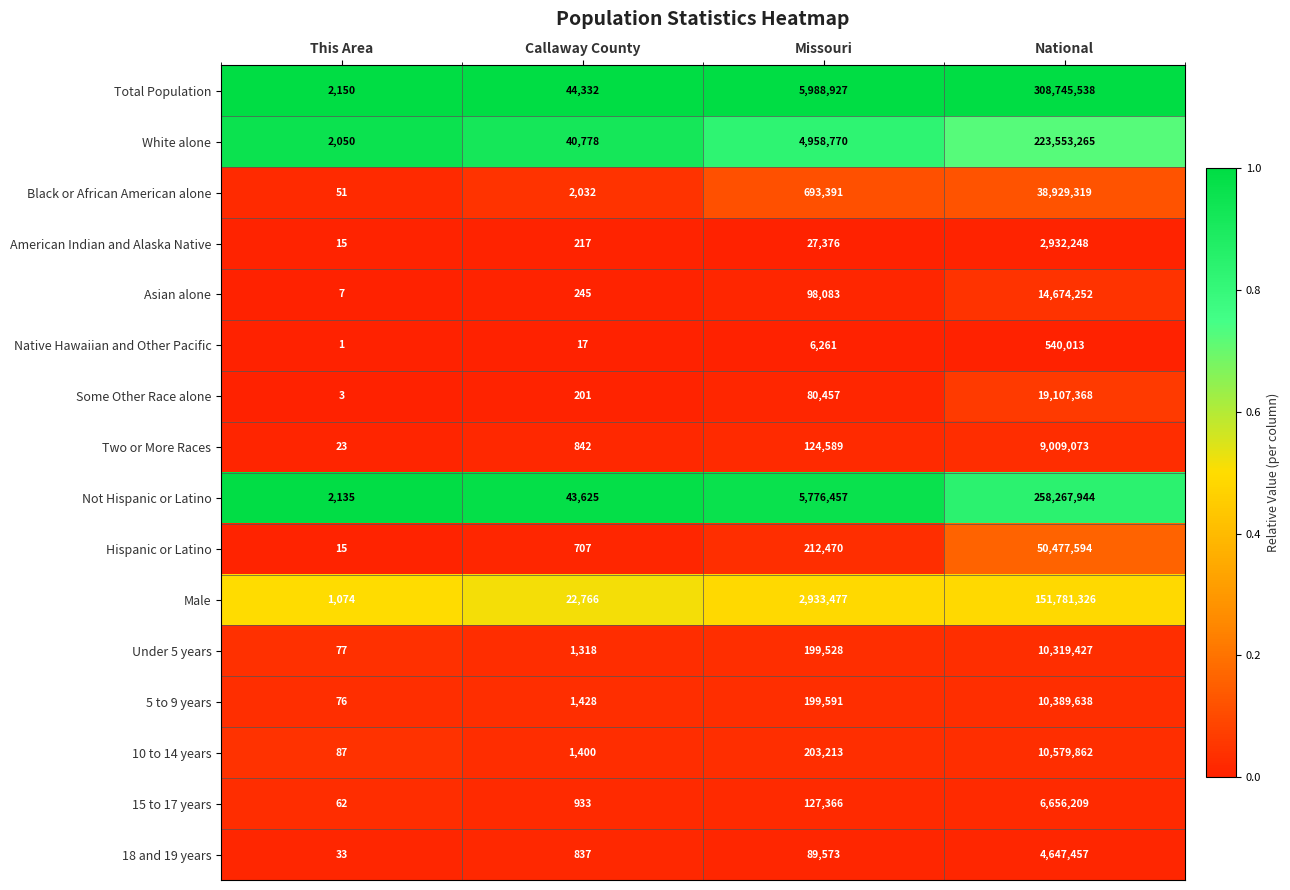

Between This Area and Callaway County, which series saw the biggest shift?

Total Population